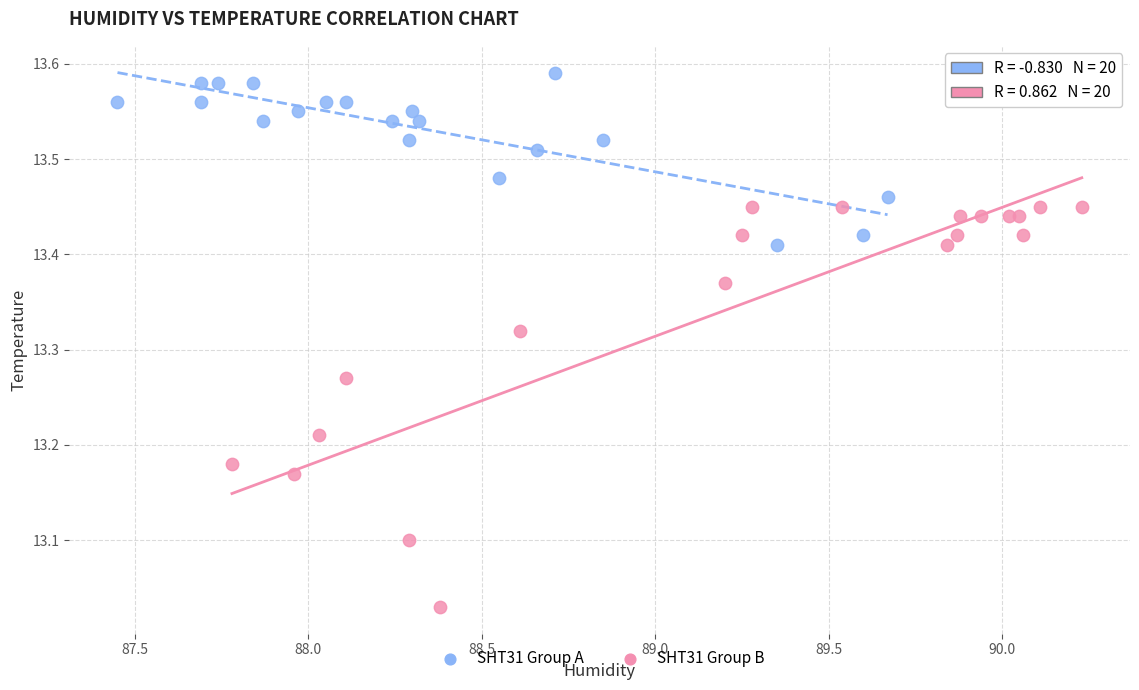

What are all the series names shown in the legend?

SHT31 Group A, SHT31 Group B